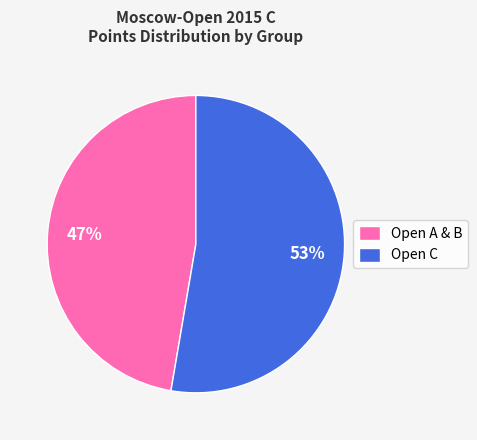

What percentage is the Open C slice, to the nearest percent?

53%